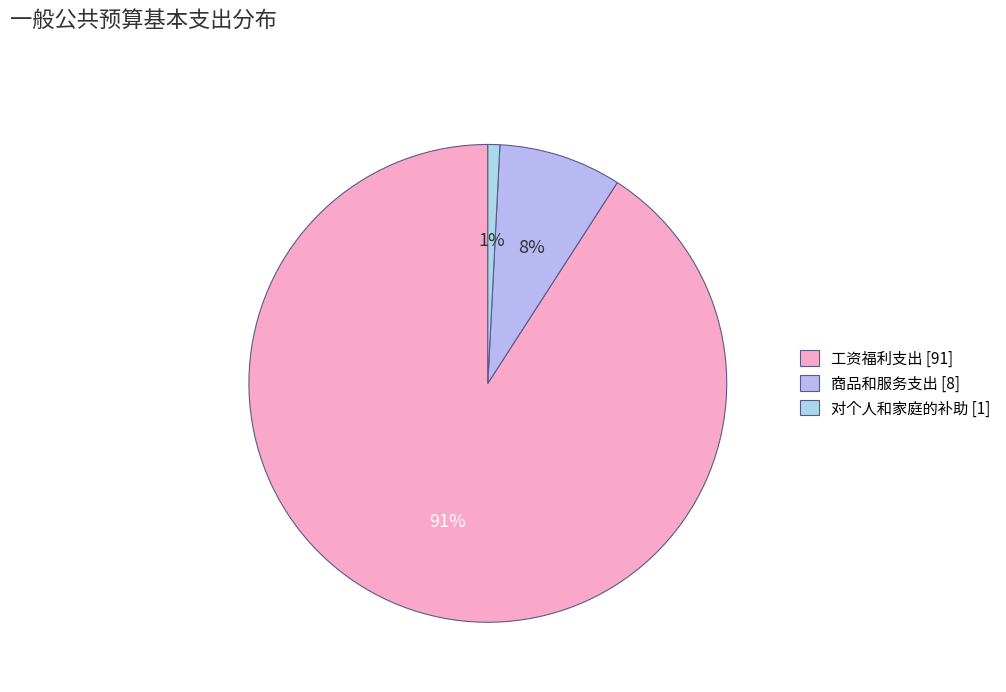

Which category has the biggest portion of the pie?

工资福利支出